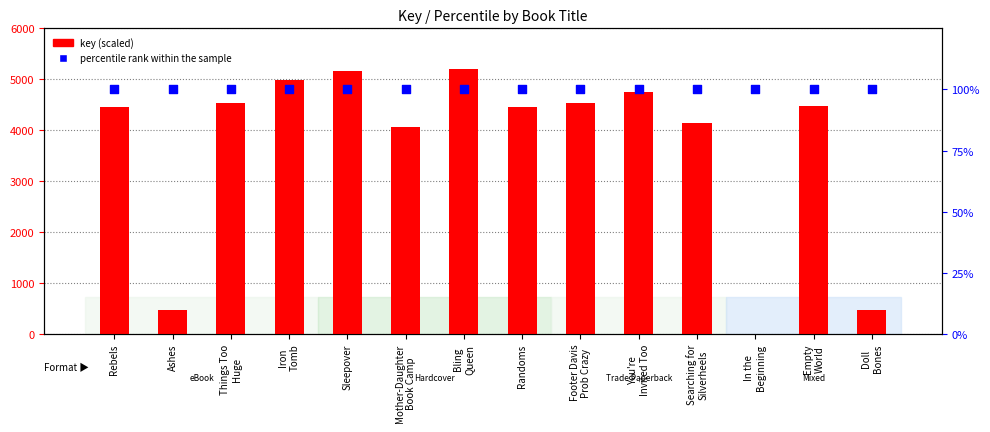

Is the value of key (scaled) at Footer Davis
Prob Crazy greater than the value of percentile rank within the sample at Empty
World?

Yes